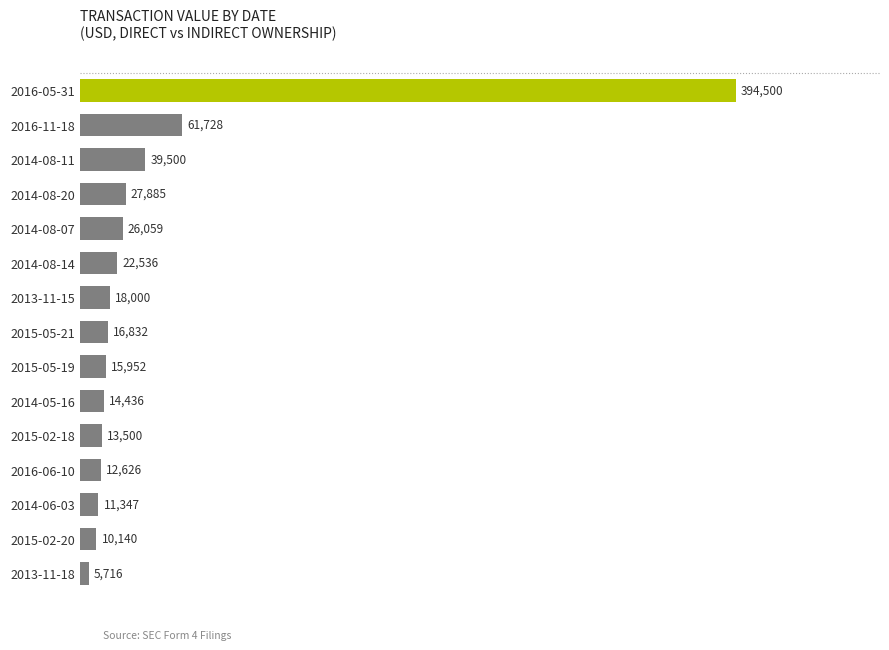

Which category has the lowest value across all series?

2013-11-18